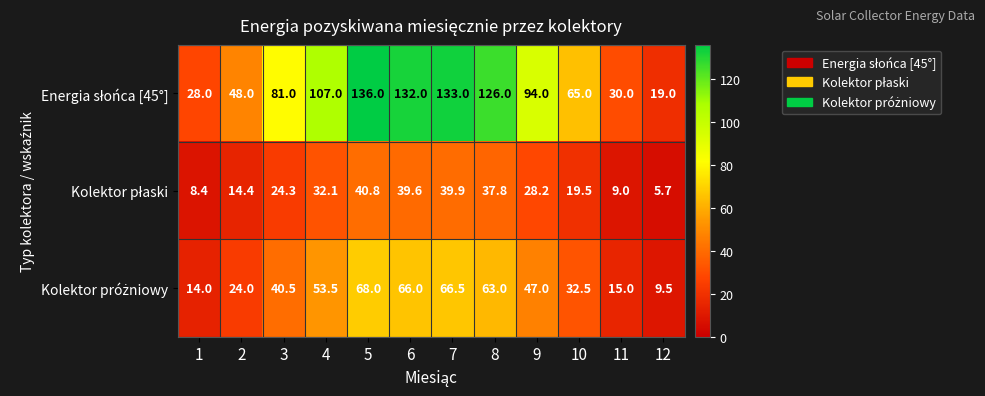

What is the difference between the highest and lowest values at 10?

45.5